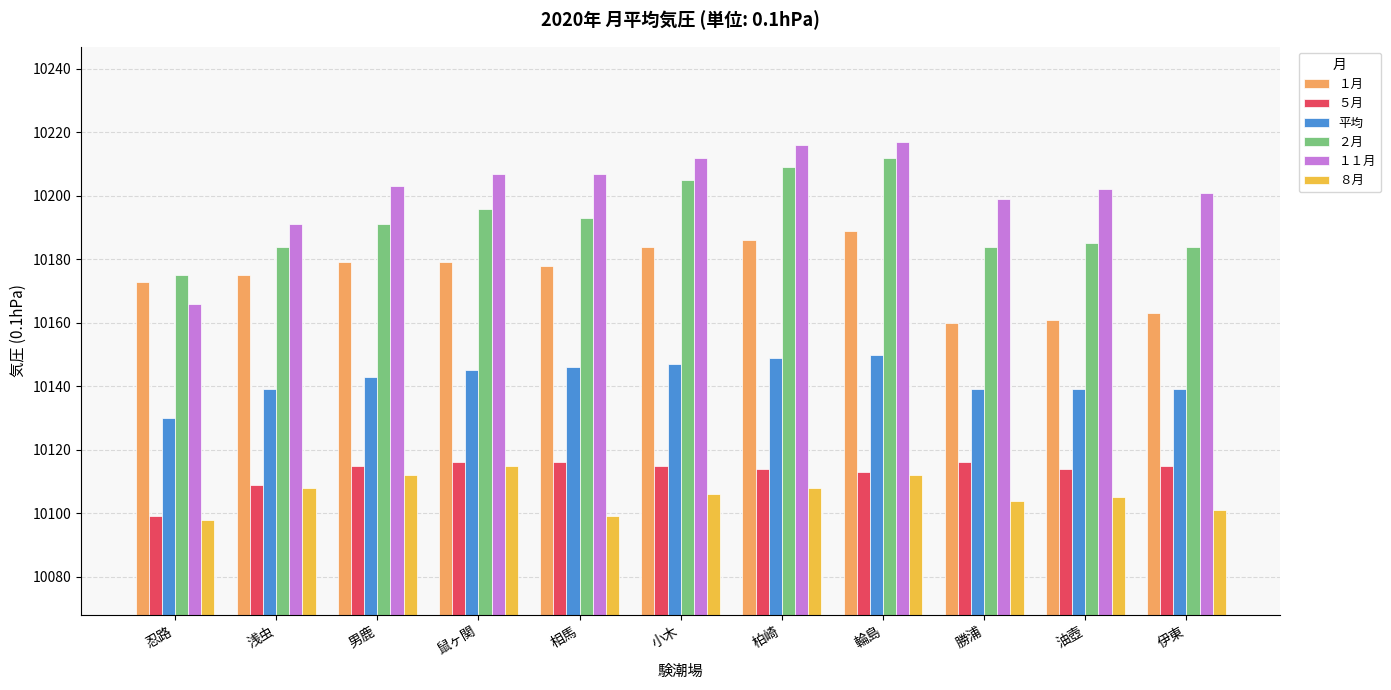

How many groups of bars are there?

11